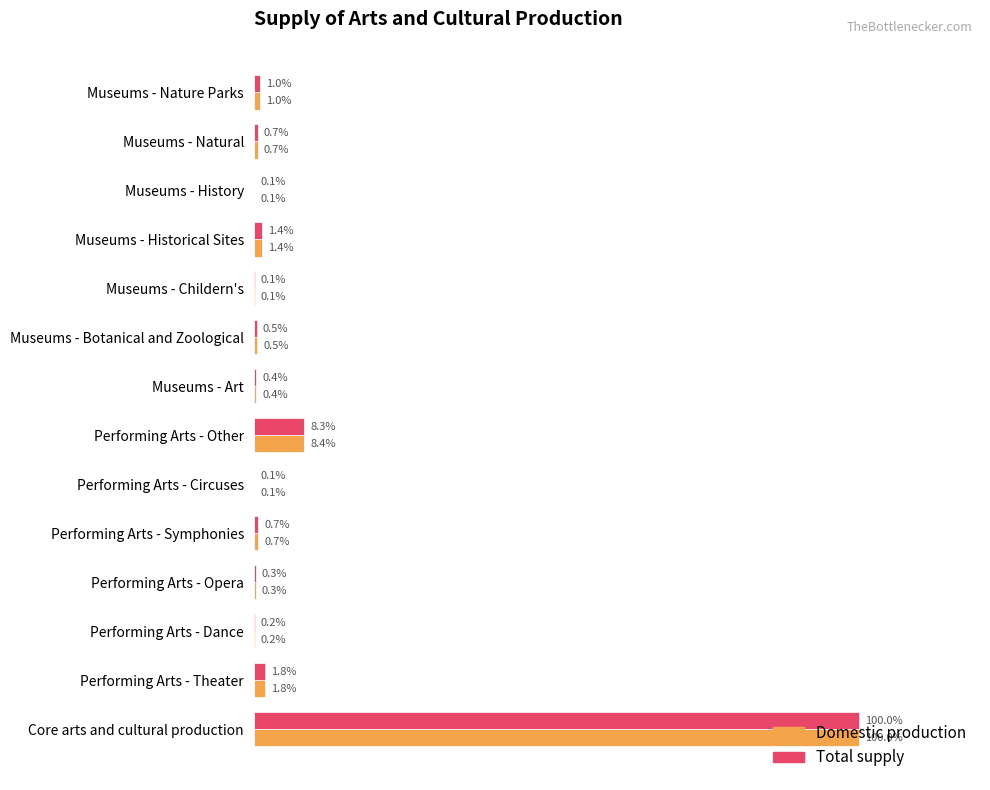

List the series in order of their peak value, highest first.

Domestic production, Total supply